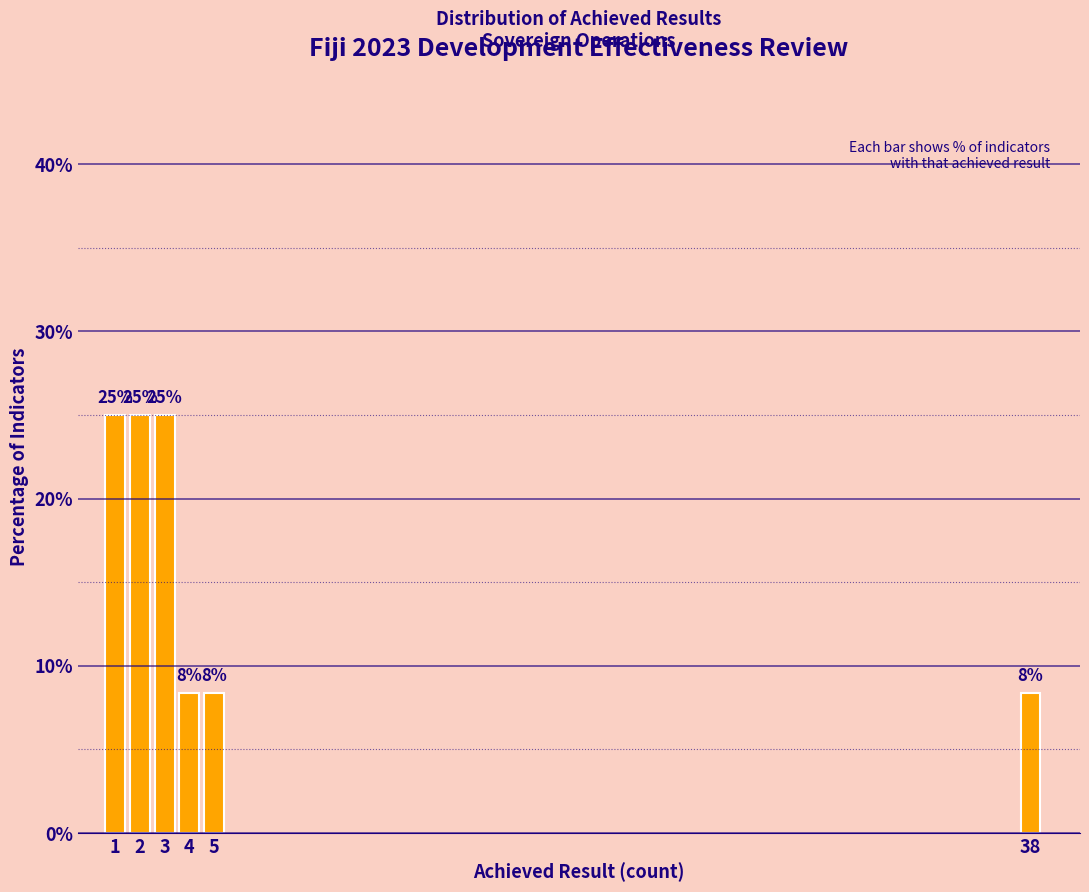

What is the value of the 3rd bar from the left?

25.0